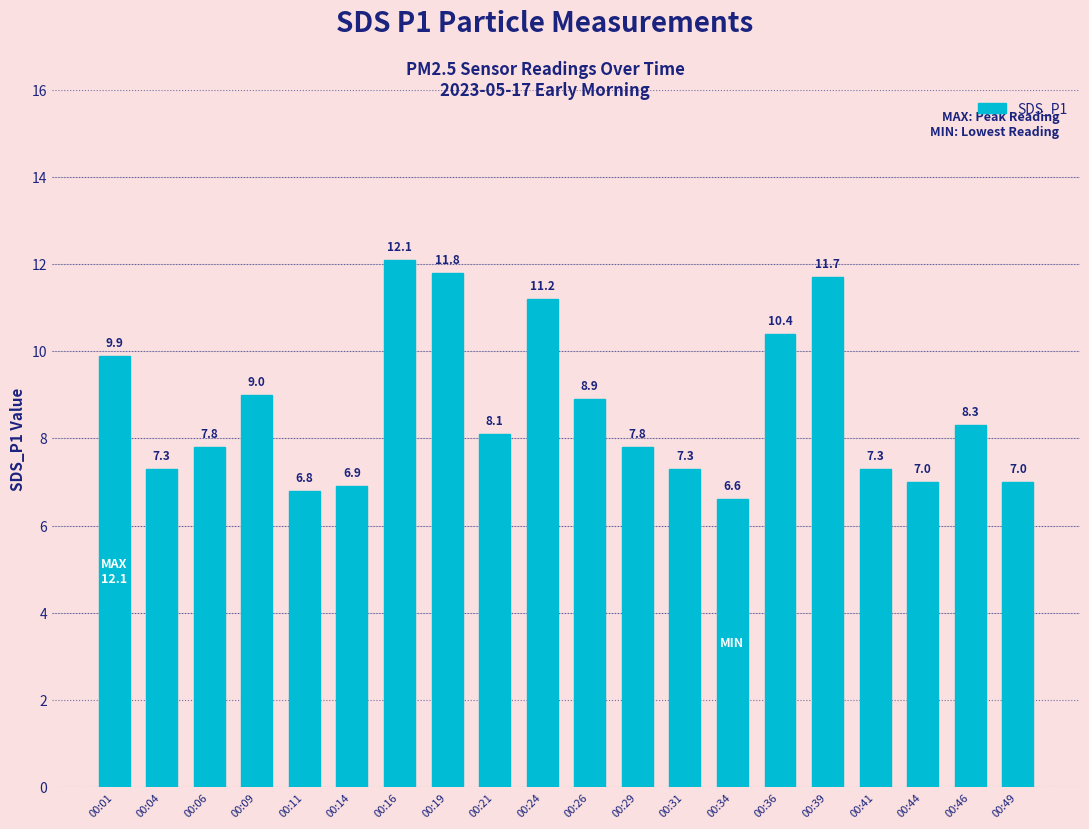

What is the average value?

8.7